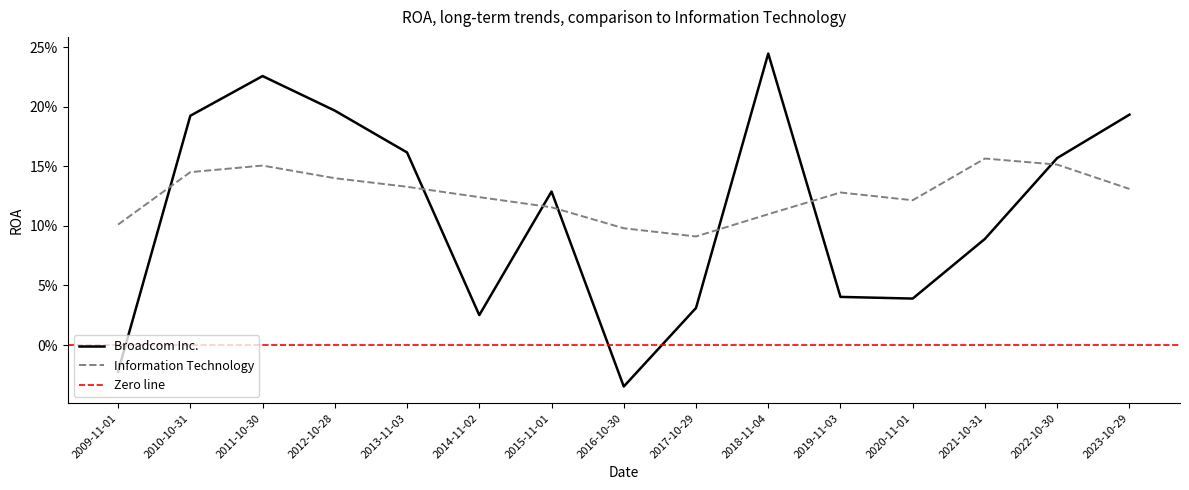

What is the sum of all Broadcom Inc. values?

1.7